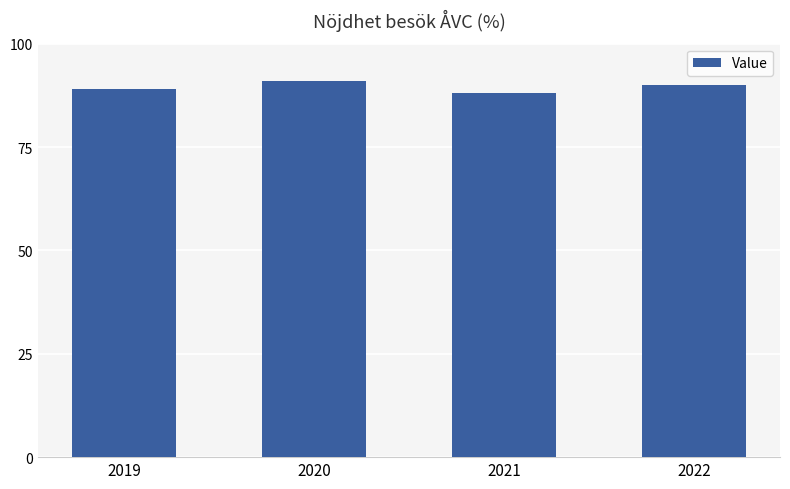

What is the difference between the values at 2022 and 2020?

1